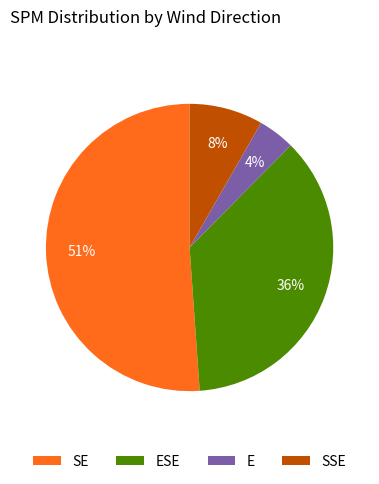

Which slice is the largest?

SE